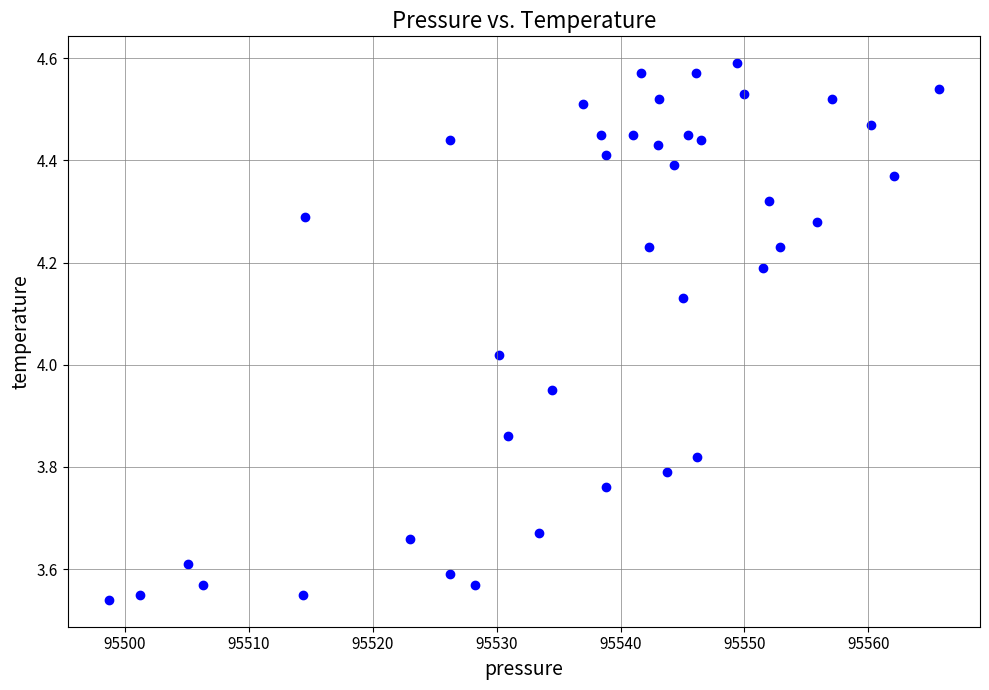

What is the range of X values (max minus min)?

66.9